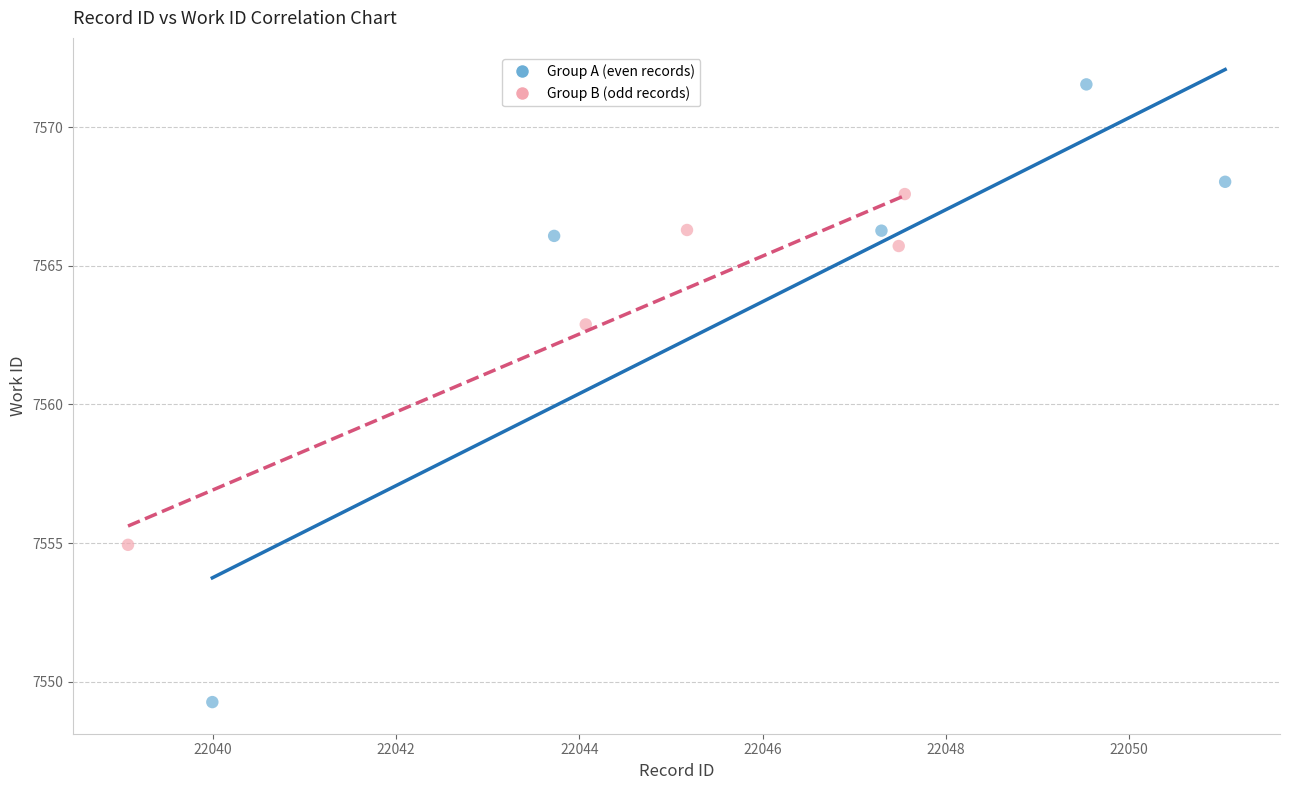

Which series contains the lowest Y value?

Group A (even records)